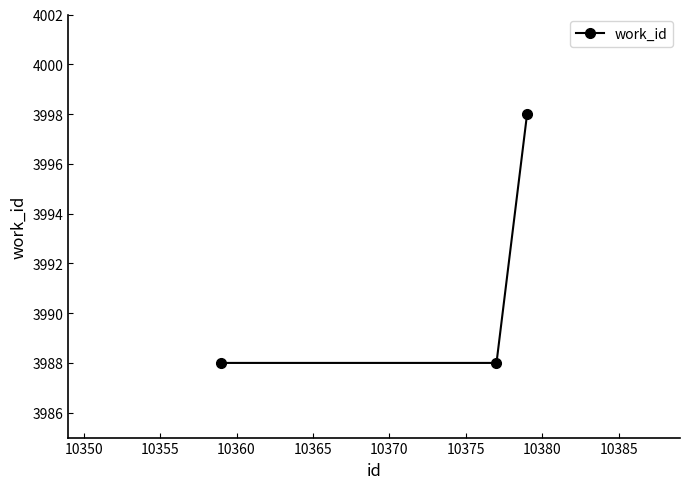

Reading right to left, what are all the values shown in this chart?

3998	3988	3988